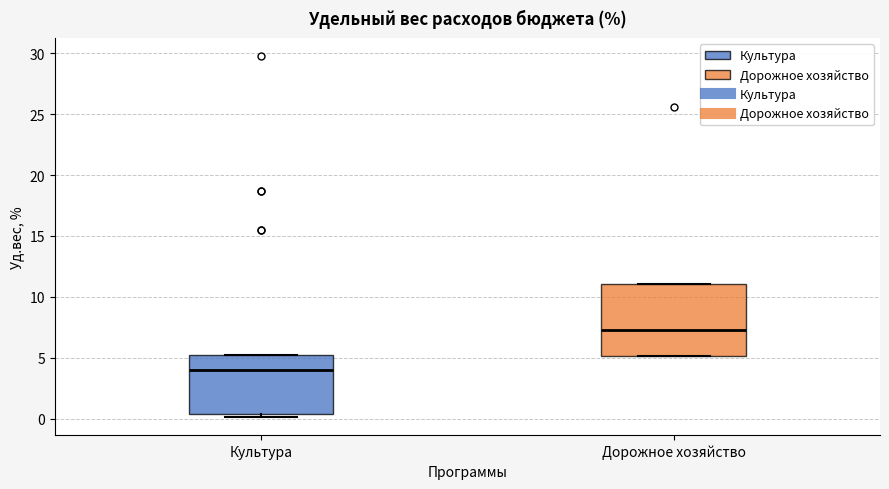

Reading left to right, transcribe this box plot: for each box, give where its median line is, the range the box spans, and where its two whiskers end, as read against the y-axis. The values are not printed on the chart, so give them approximately, as read against the axis.

Культура: median 4.0, box 0.5 to 5.0, whiskers 0.0 to 5.0
Дорожное хозяйство: median 7.0, box 5.0 to 11.0, whiskers 5.0 to 11.0